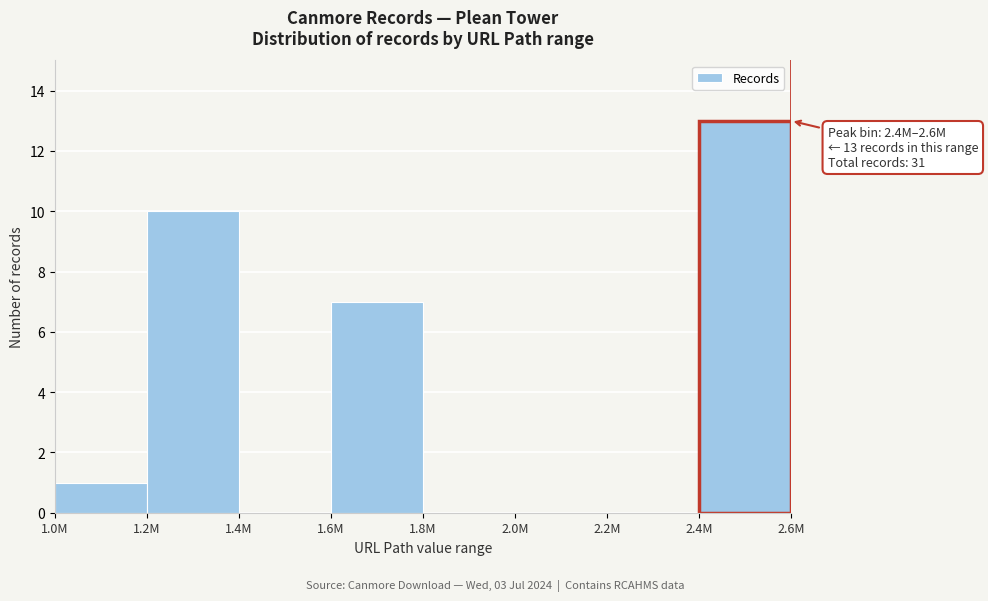

Reading left to right, list all the values displayed in this chart.

1.0M=1	1.2M=10	1.4M=0	1.6M=7	1.8M=0	2.0M=0	2.2M=0	2.4M=13